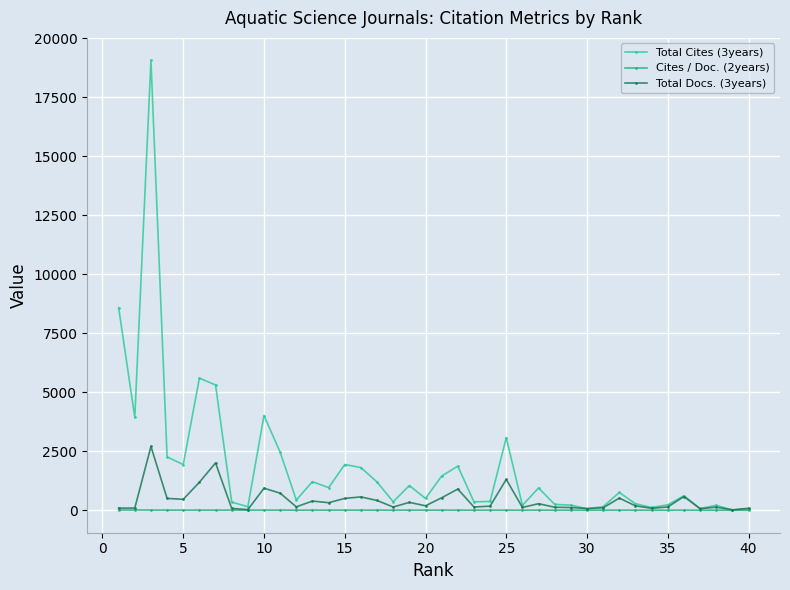

Is this an area chart (filled region under the line)?

No